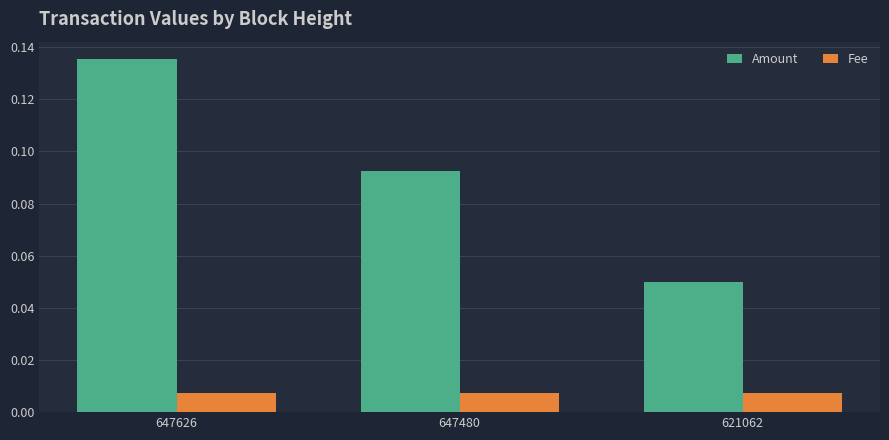

The Amount series shows 0.2 at 647626. True or false?

False